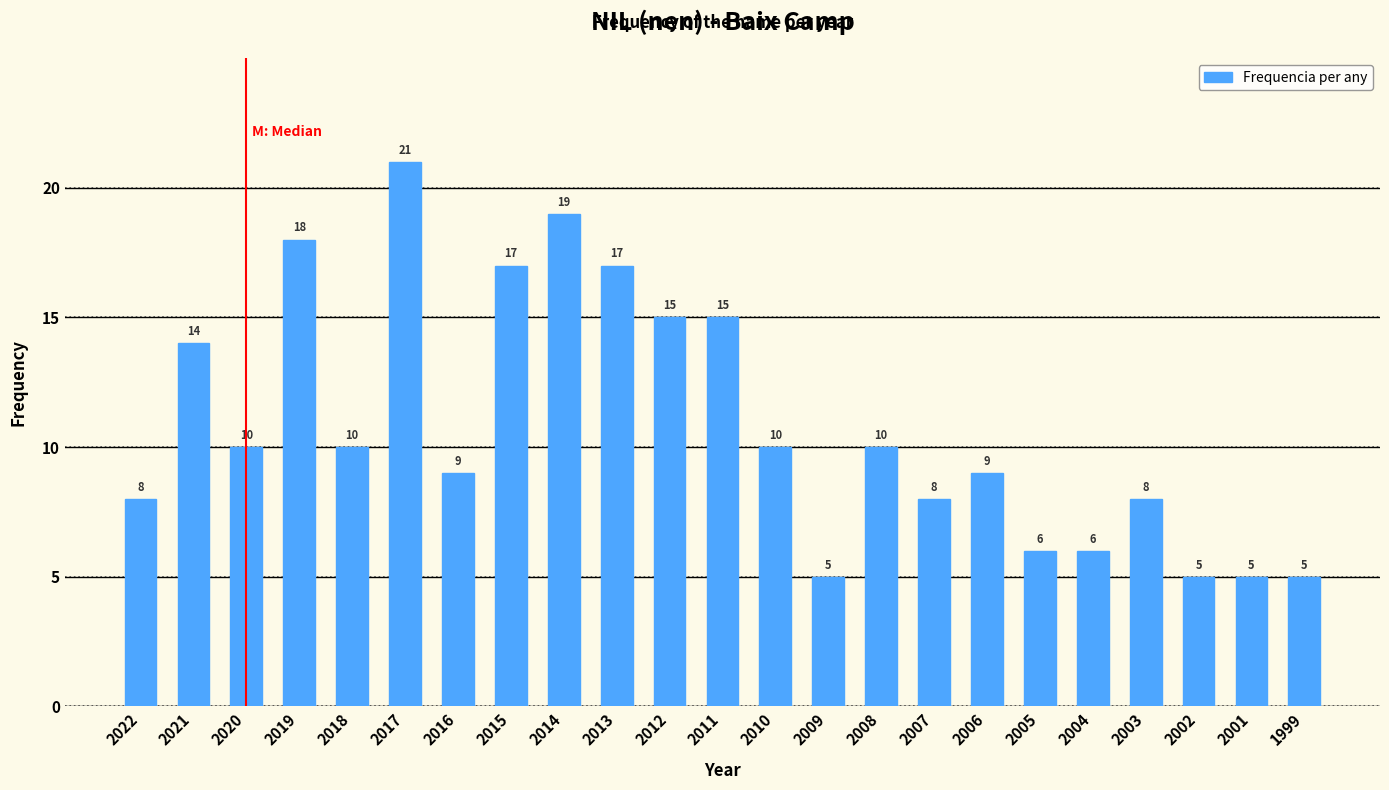

Reading right to left, transcribe all the data shown in this chart.

1999=5	2001=5	2002=5	2003=8	2004=6	2005=6	2006=9	2007=8	2008=10	2009=5	2010=10	2011=15	2012=15	2013=17	2014=19	2015=17	2016=9	2017=21	2018=10	2019=18	2020=10	2021=14	2022=8